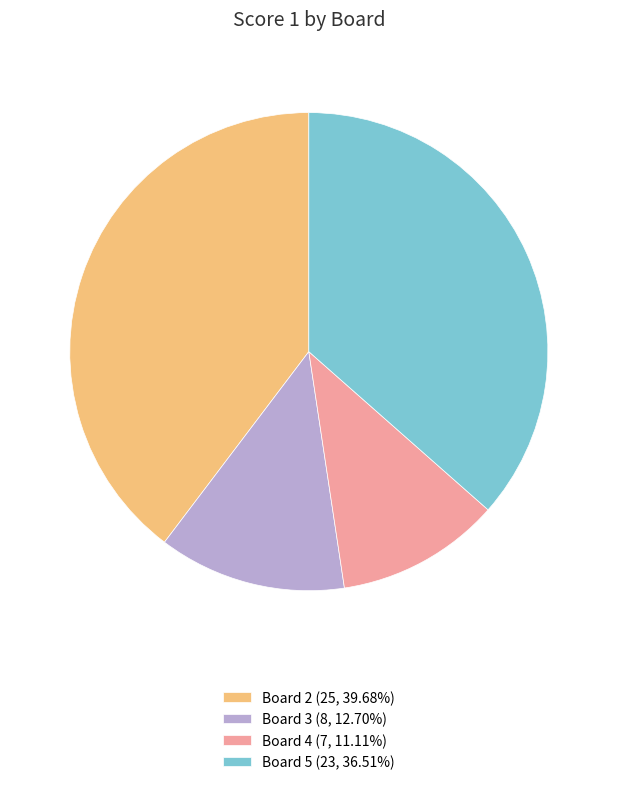

Does any single category account for the majority?

No